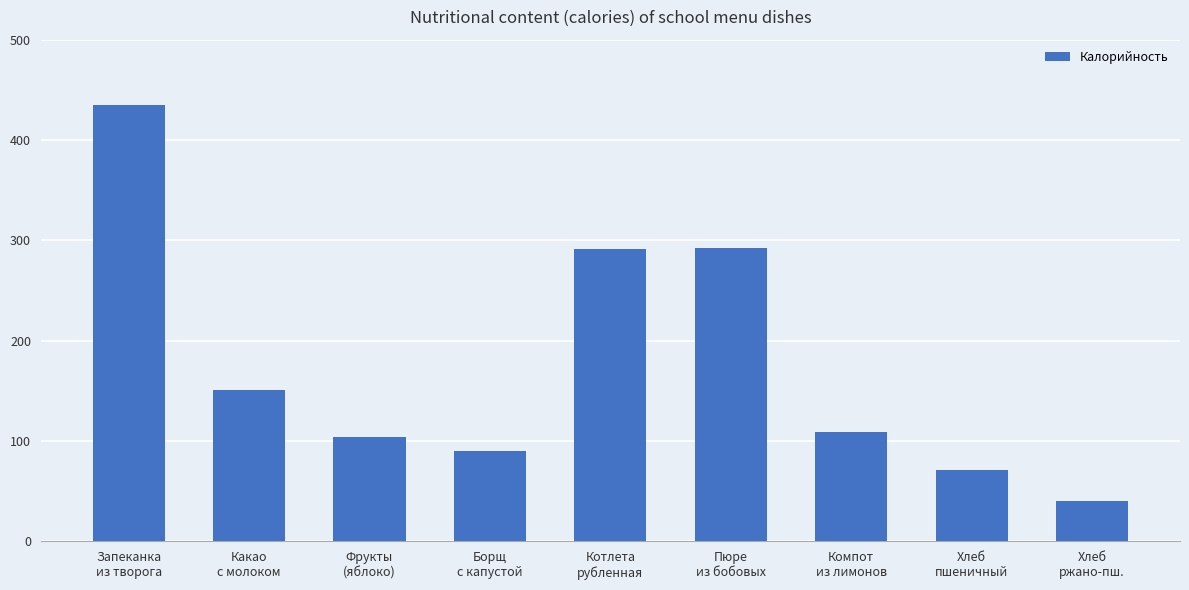

What is the value of the 6th bar from the left?

292.5